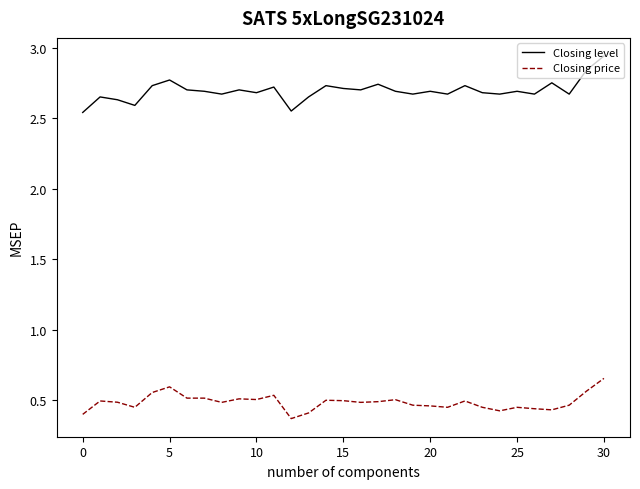

Rank the series by their average value, from highest to lowest.

Closing level, Closing price